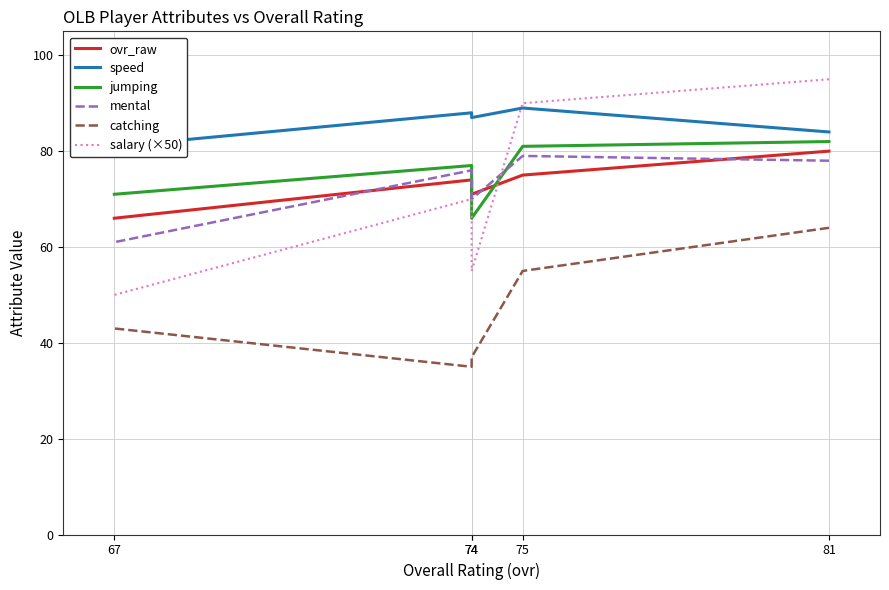

At which label is speed closest to 85?

81